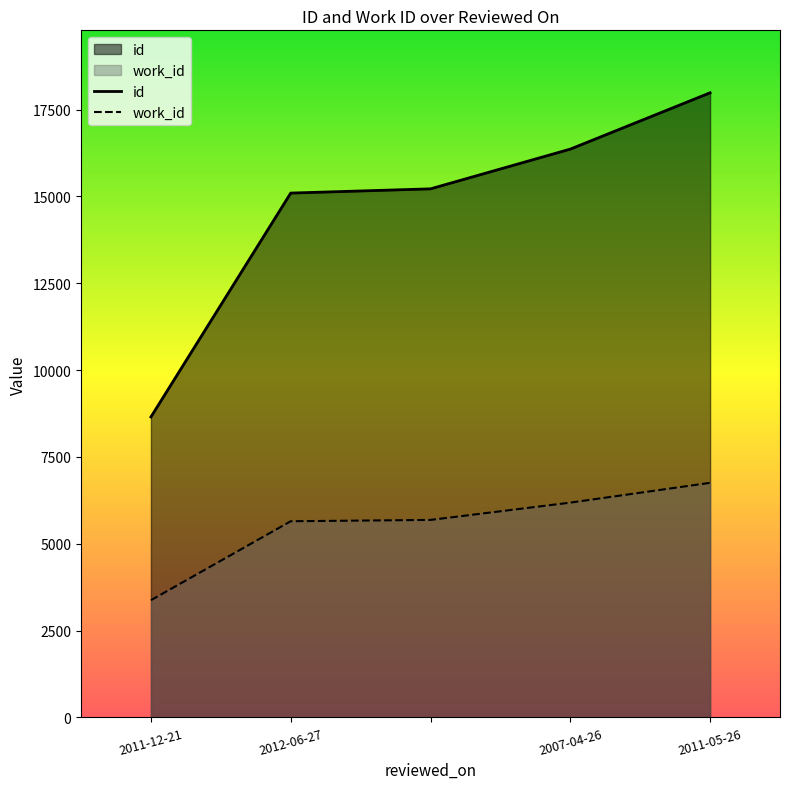

What value does the work_id series have at 2011-05-26?

6753